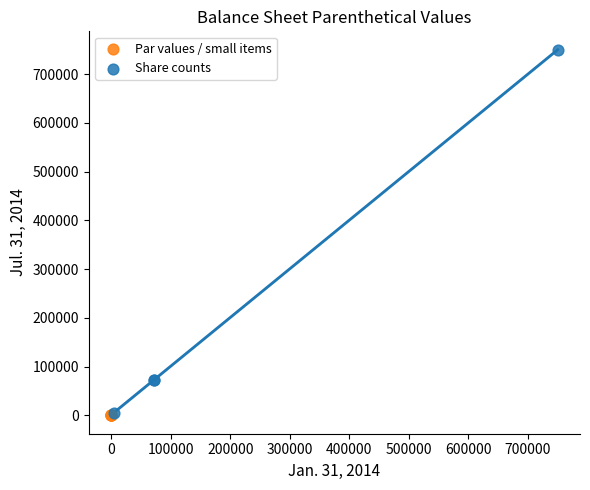

What are all the series names shown in the legend?

Par values / small items, Share counts